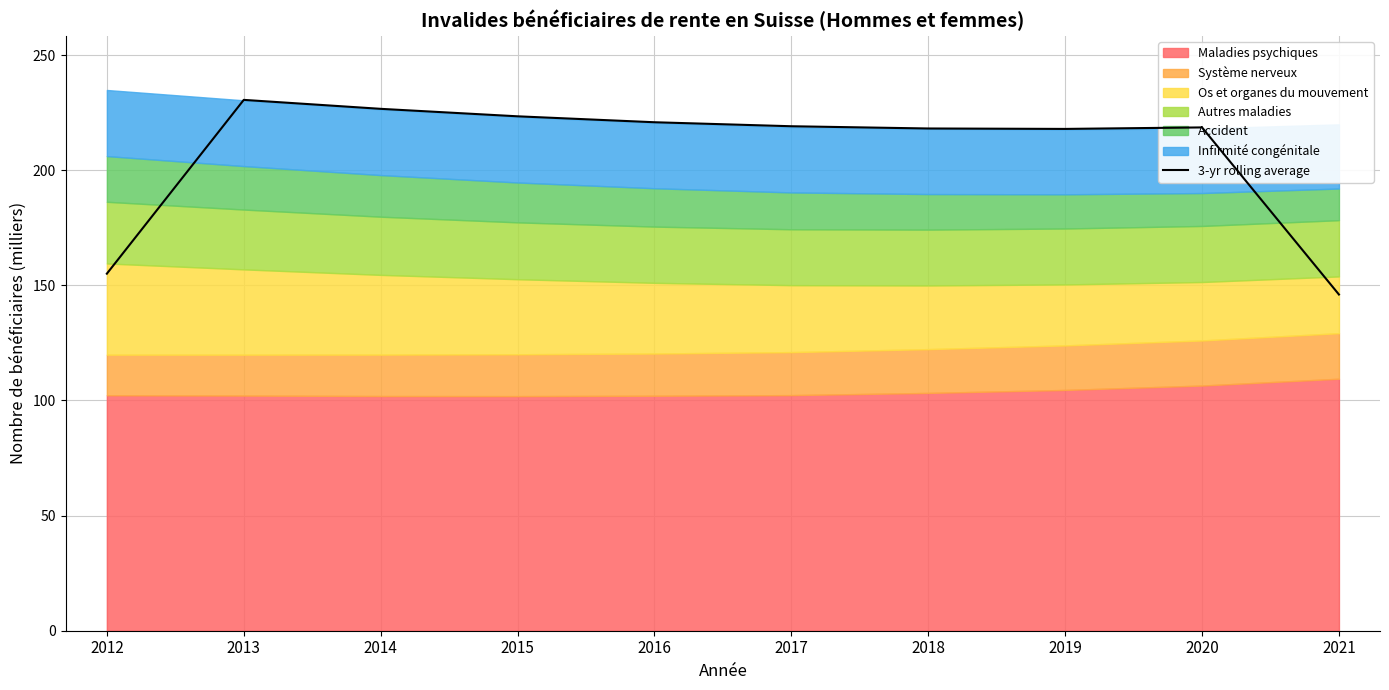

Between 2016 and 2015, which is larger?

2015